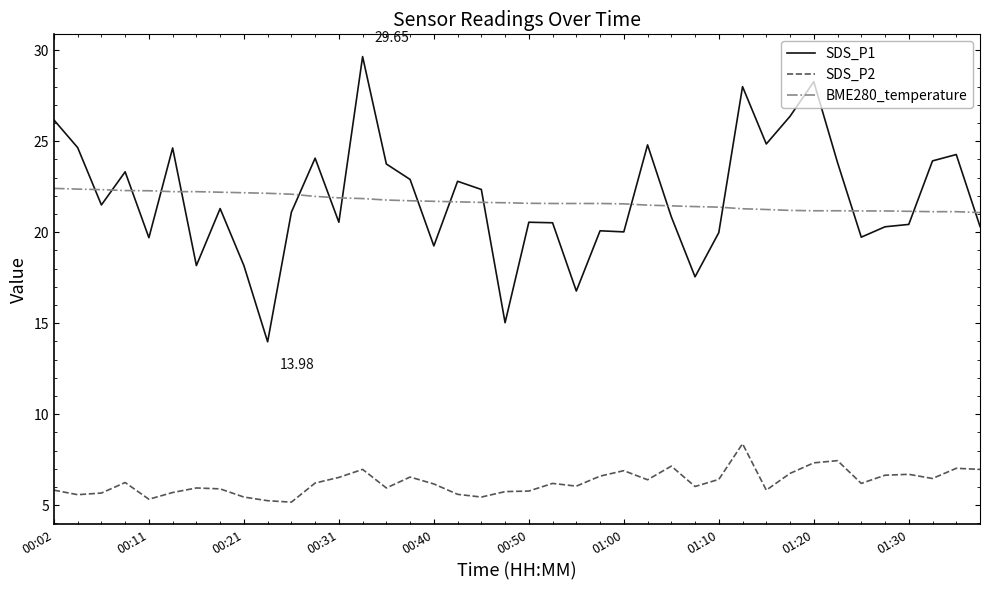

What is the average value of the SDS_P1 series?

21.9